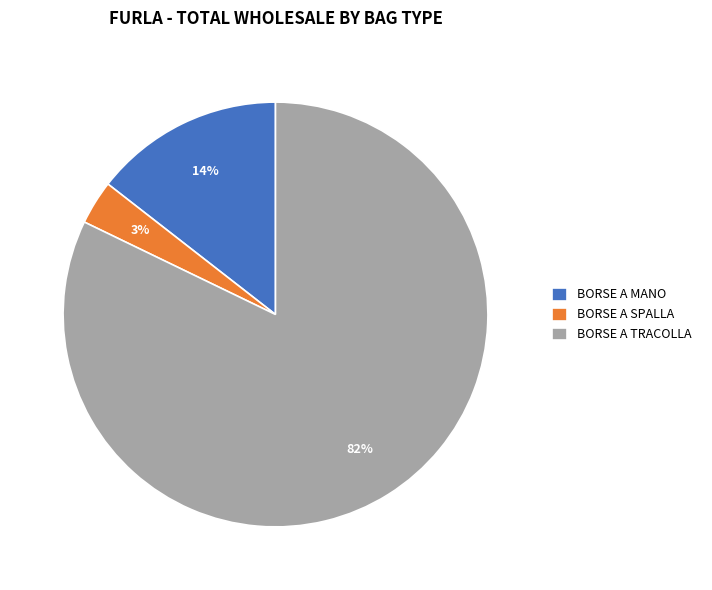

To the nearest percent, what is the combined percentage of BORSE A TRACOLLA and BORSE A SPALLA?

86%